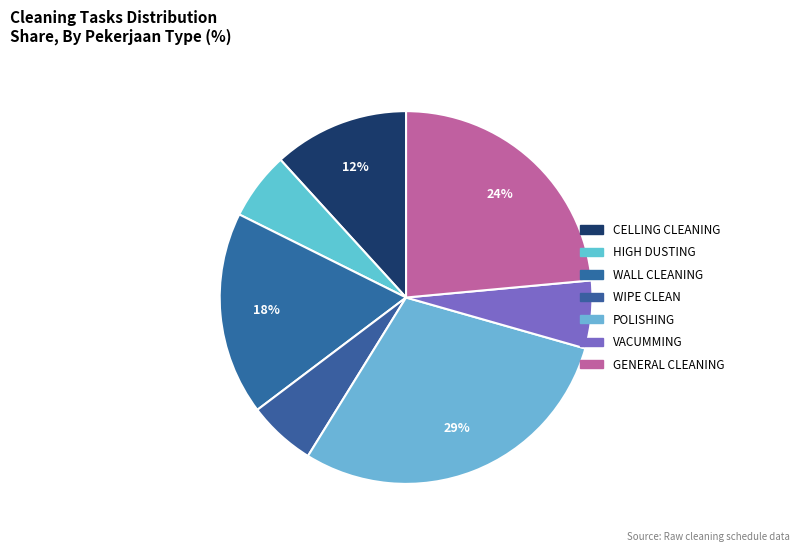

To the nearest percent, what percentage of the pie is HIGH DUSTING?

6%